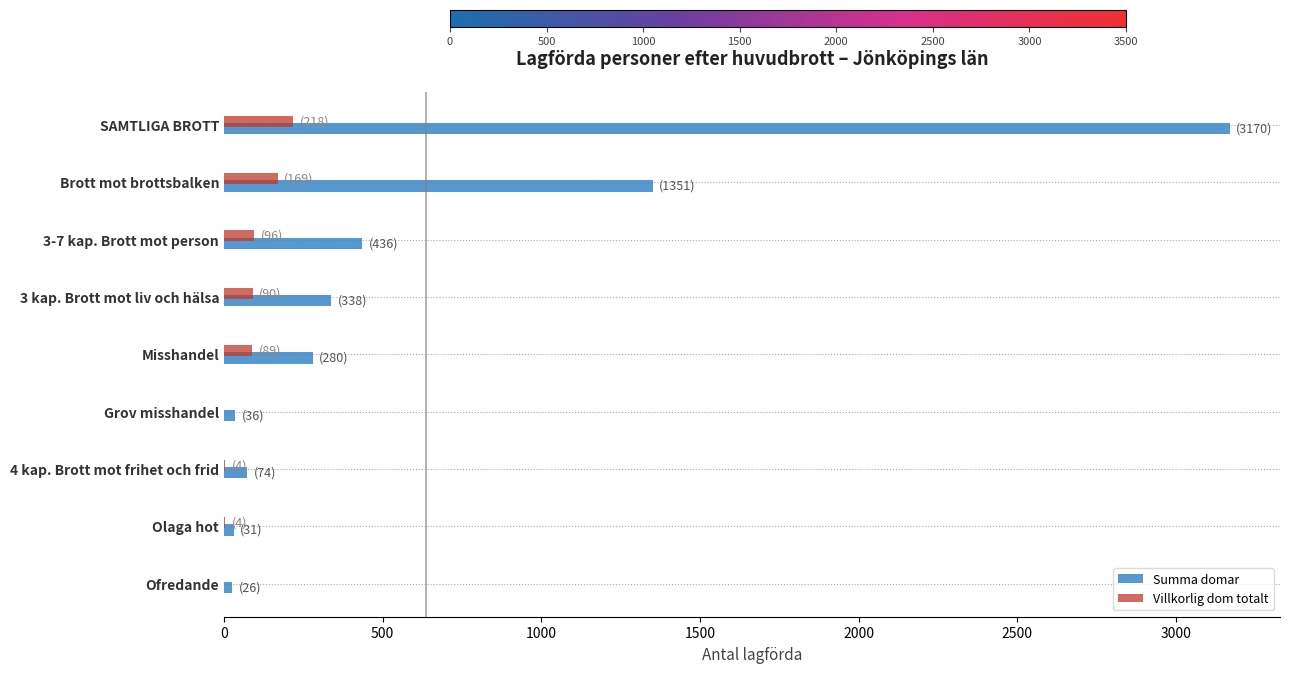

Which label corresponds to the largest value in the chart?

SAMTLIGA BROTT